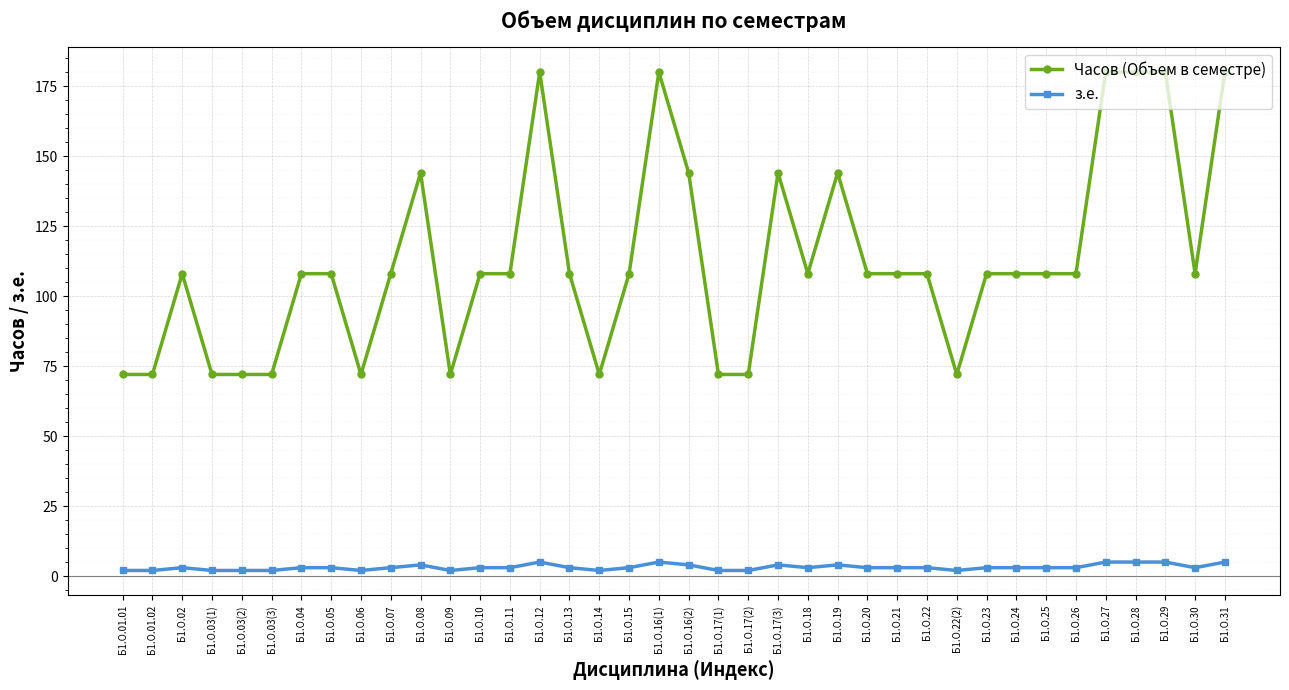

Is it true that з.е. equals 4 at Б1.О.19?

True